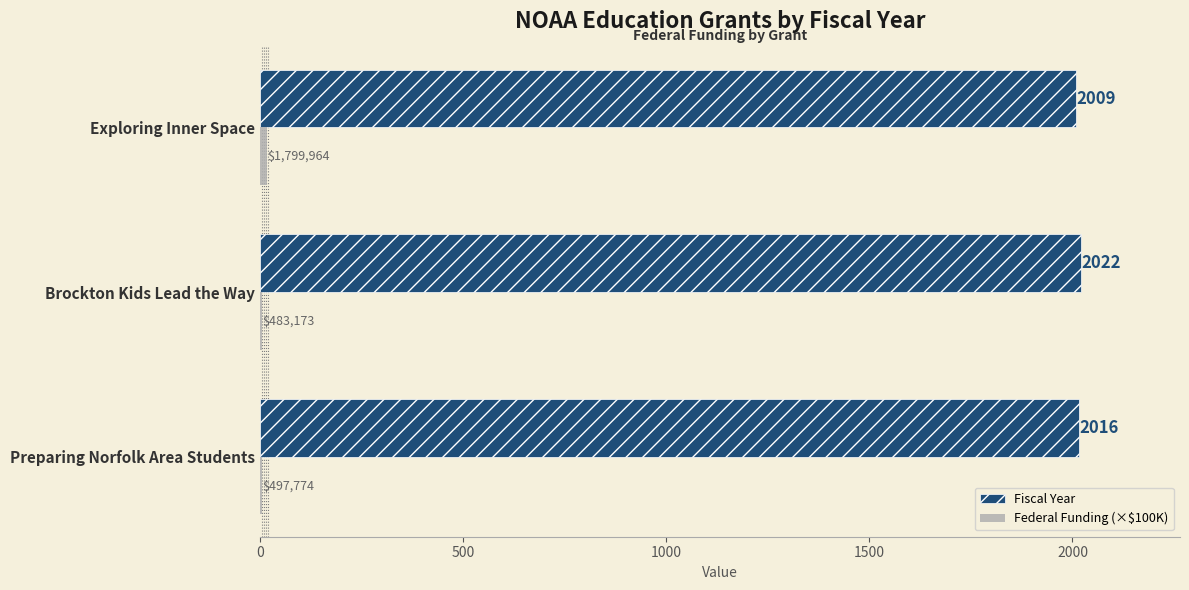

What is the maximum value for Fiscal Year?

2022.0